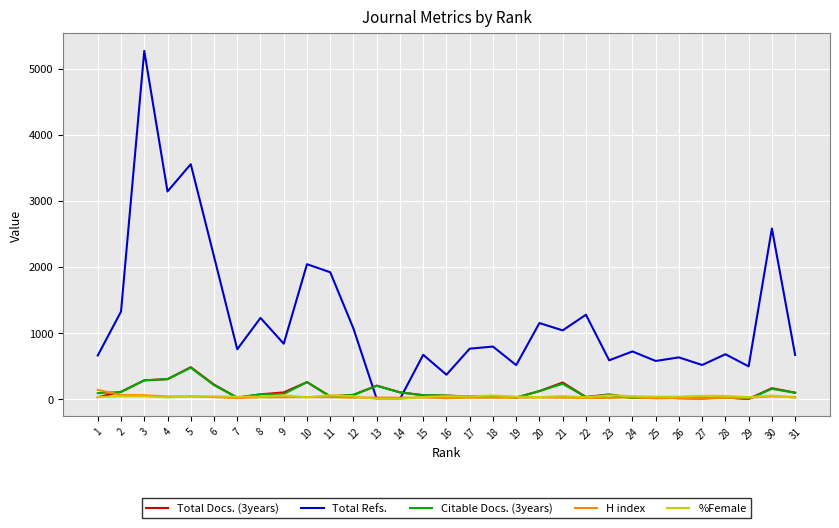

What is the difference between the maximum and minimum values in the Total Docs. (3years) series?

481